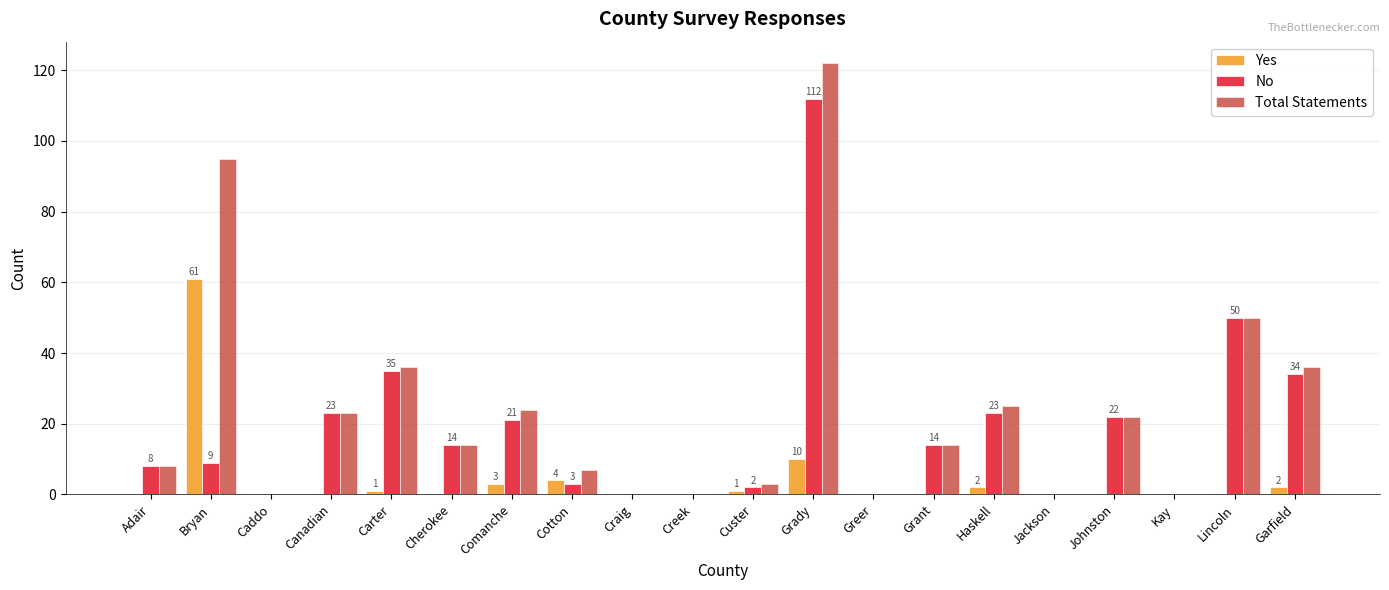

True or false: Total Statements has a value of -67 at Caddo.

False